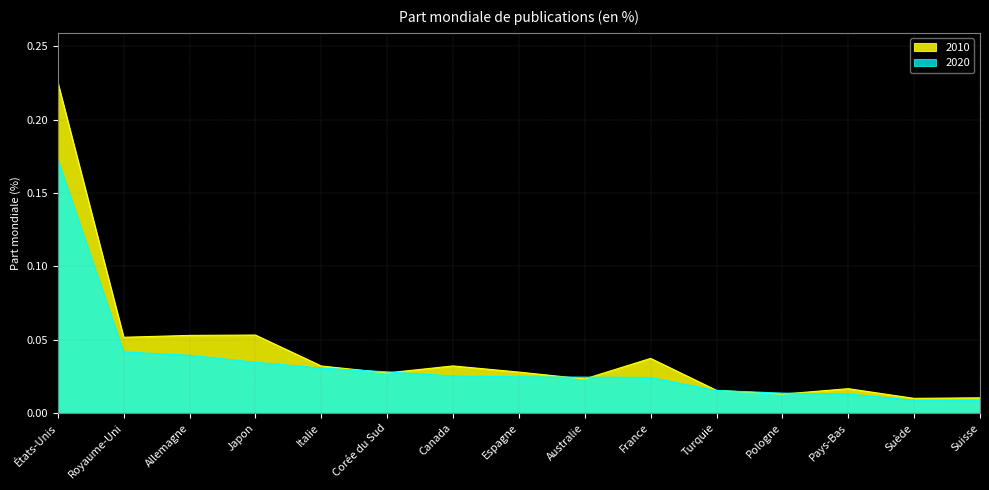

Reading right to left, transcribe all the data shown in this chart.

2010: 0.0	0.0	0.0	0.0	0.0	0.0	0.0	0.0	0.0	0.0	0.0	0.1	0.1	0.1	0.2
2020: 0.0	0.0	0.0	0.0	0.0	0.0	0.0	0.0	0.0	0.0	0.0	0.0	0.0	0.0	0.2